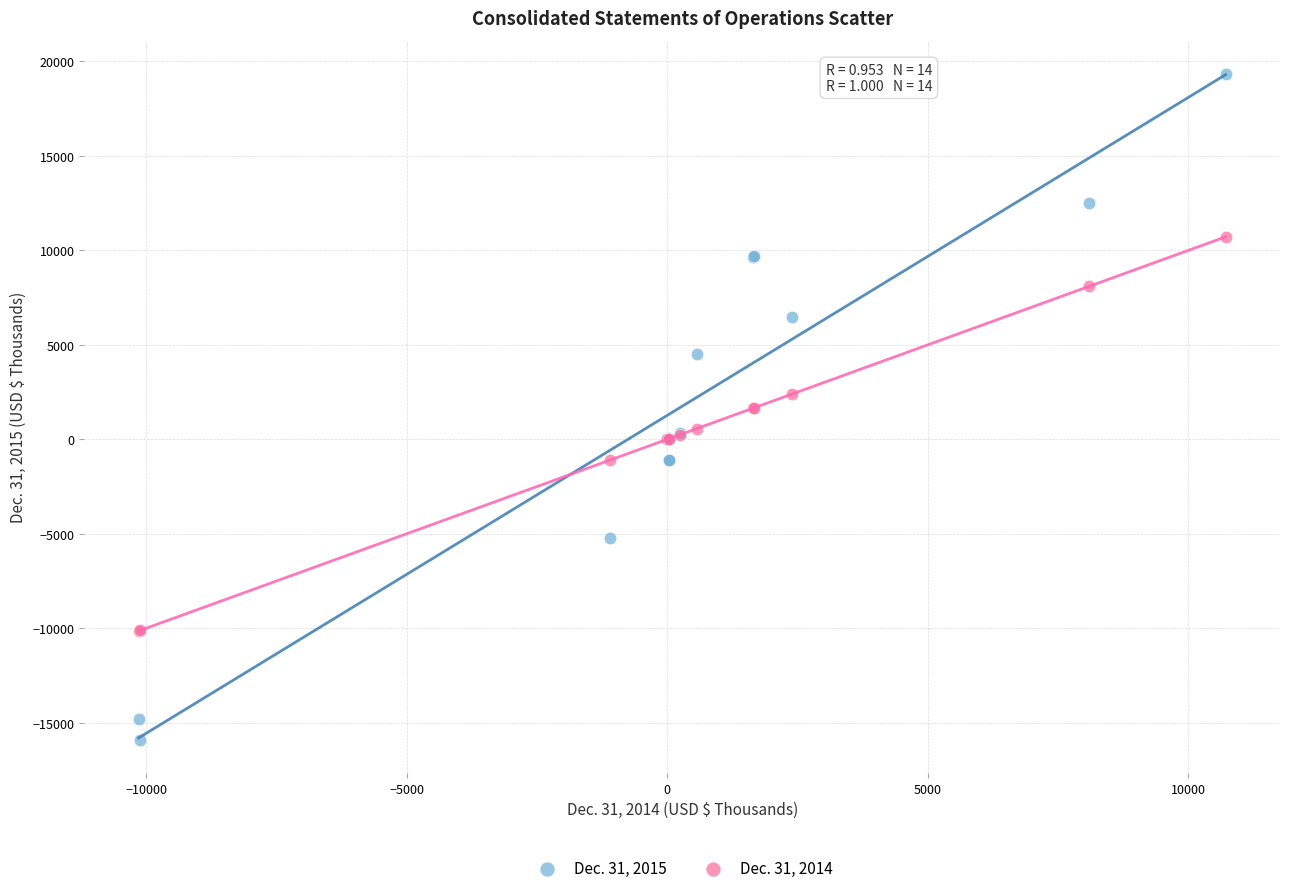

Which series has the widest spread of Y values?

Dec. 31, 2015